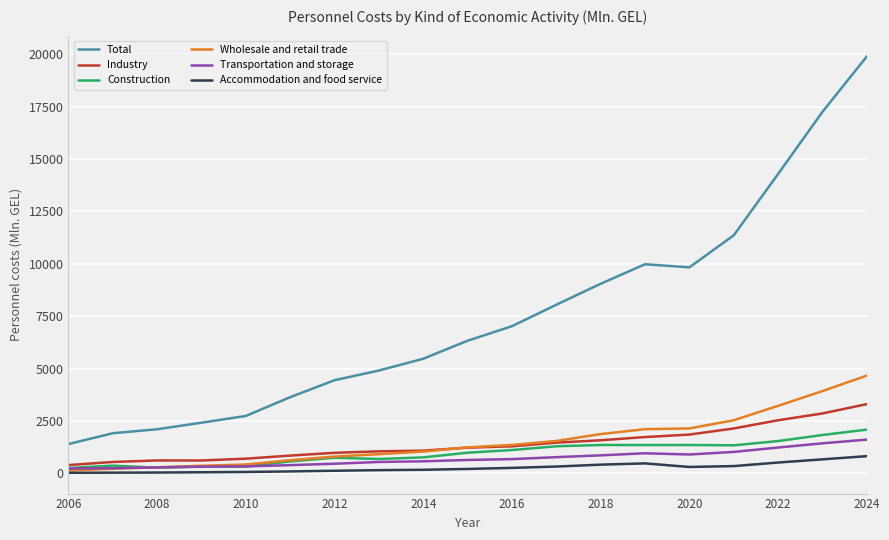

True or false: Total and Industry intersect in this chart.

False